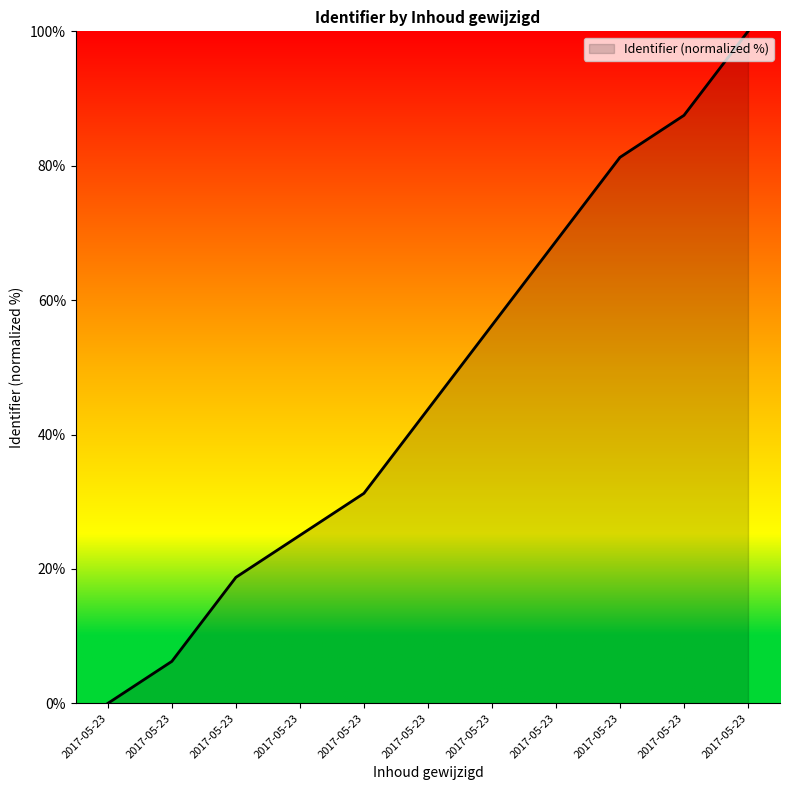

Does the chart display data point markers on the line(s)?

No